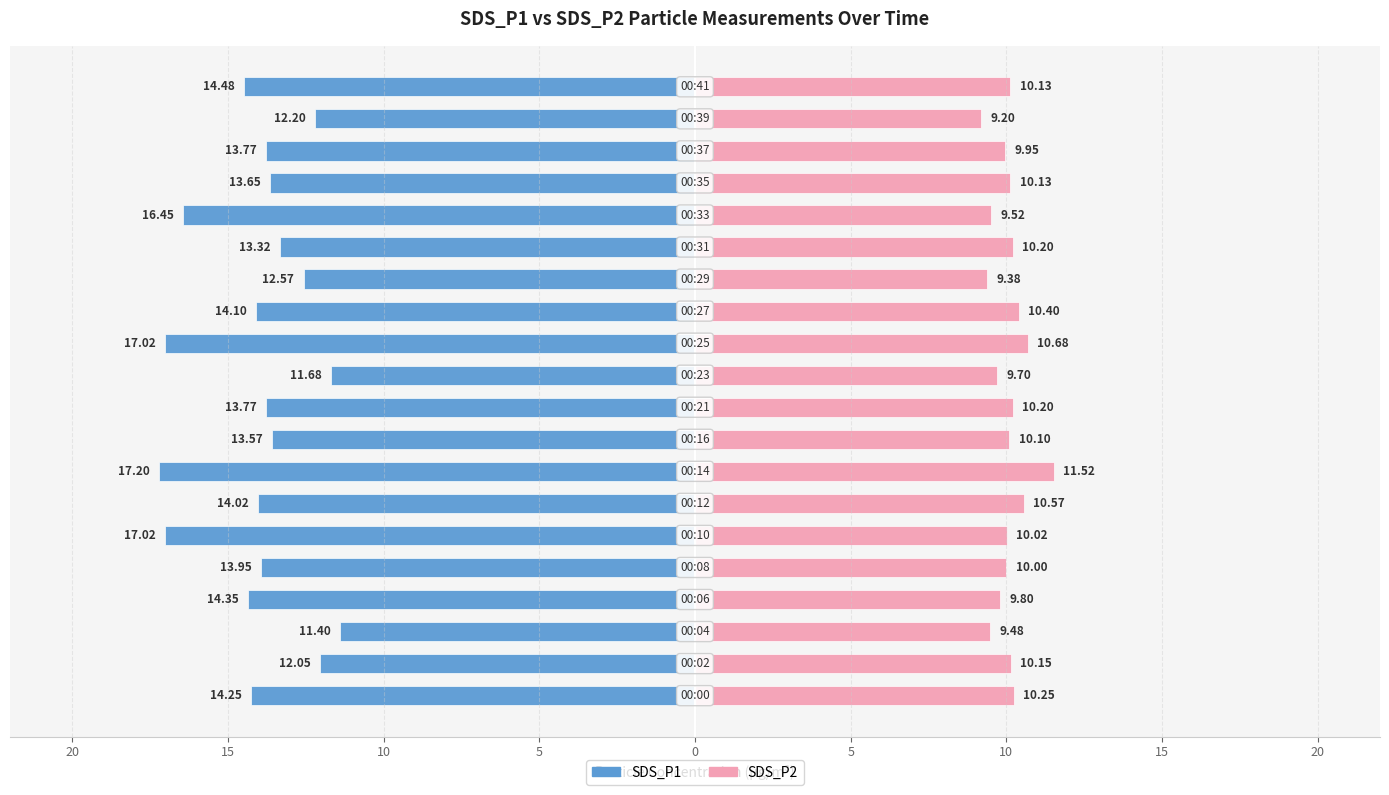

How many bars are there in each group?

2